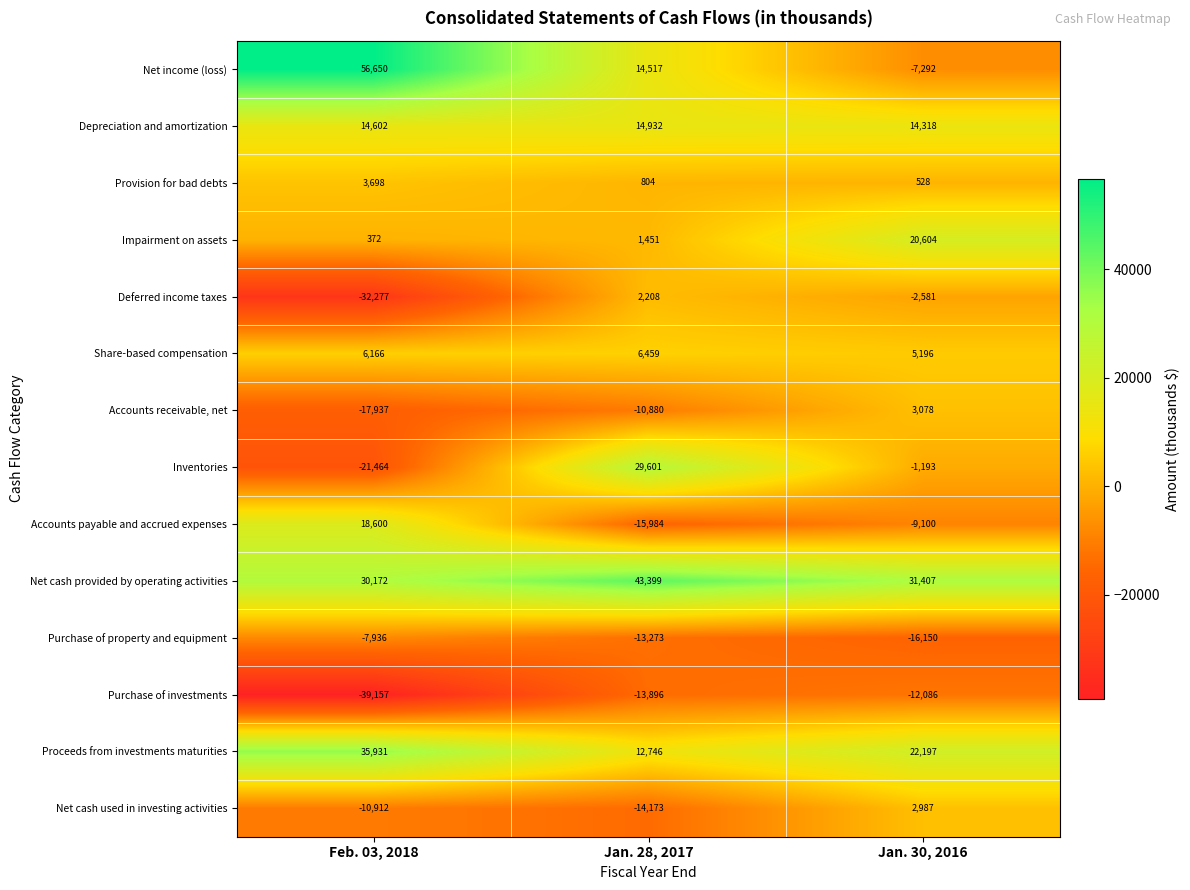

Is it true that Purchase of property and equipment equals -28800 at Jan. 30, 2016?

False